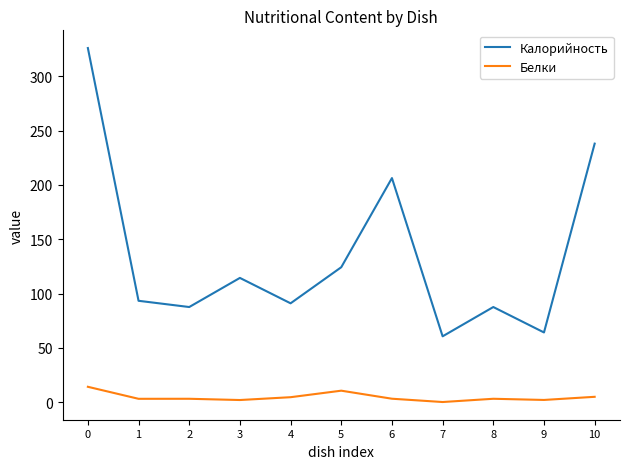

What is the spread (max minus min) of values at 9?

62.1